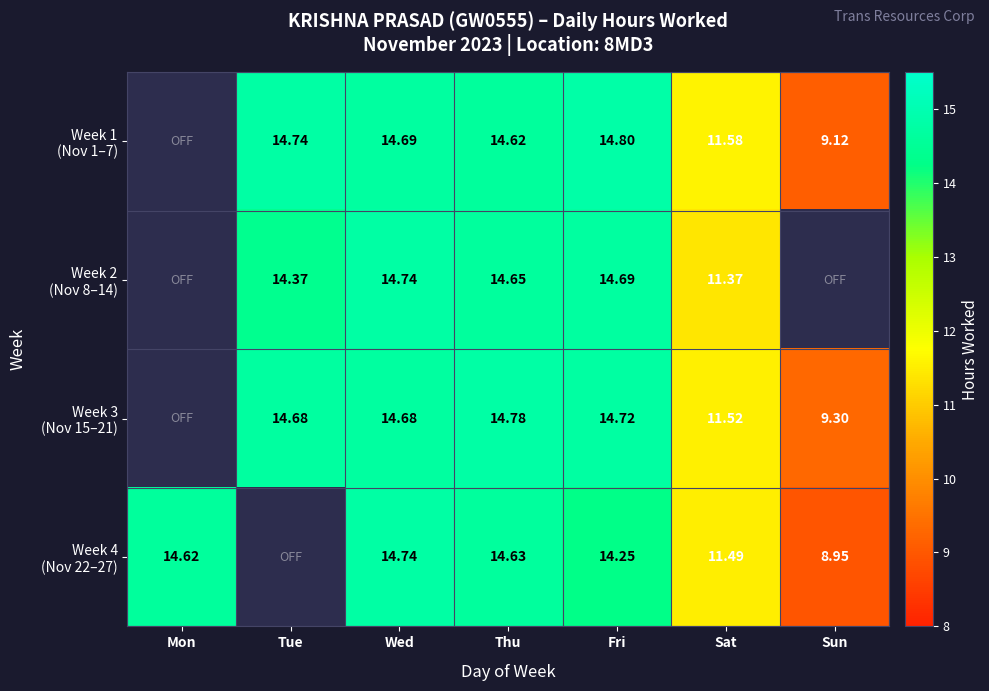

Is the value of Week 2 (Nov 8–14) at Fri greater than the value of Week 4 (Nov 22–27) at Sat?

Yes